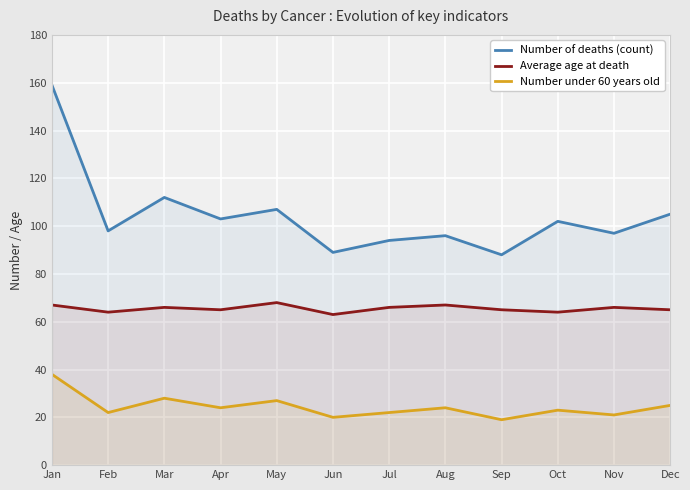

At how many categories does at least one series exceed 22?

12